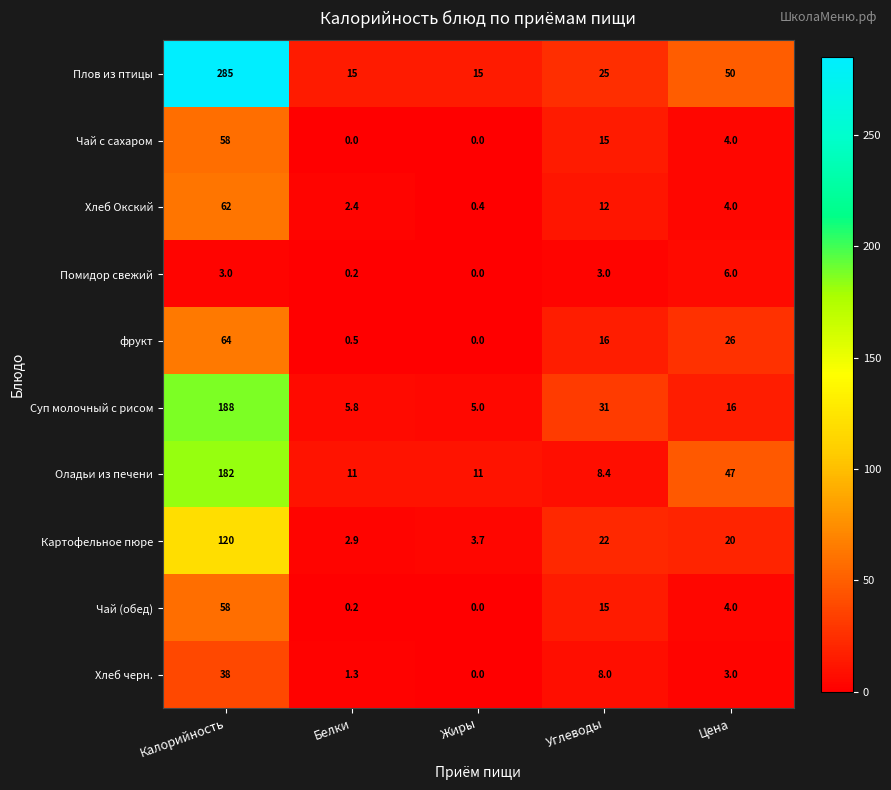

True or false: Картофельное пюре has a value of 120.0 at Калорийность.

True